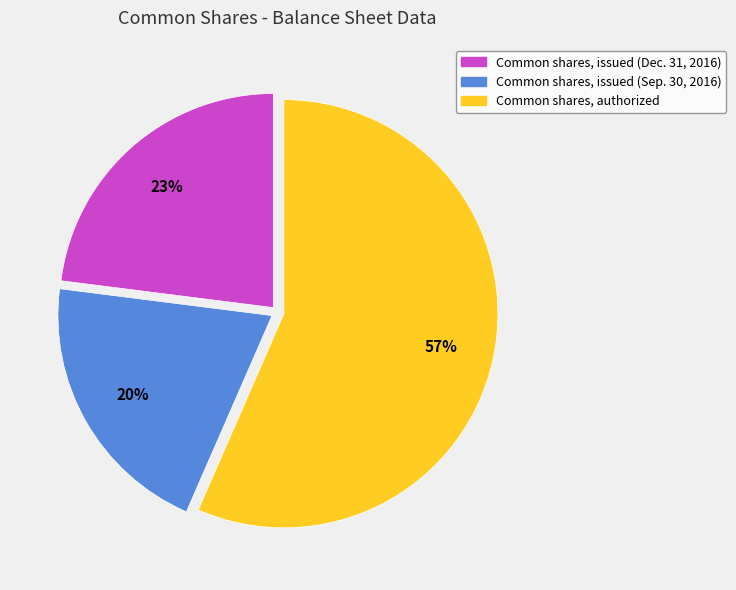

Between Common shares, issued (Dec. 31, 2016) and Common shares, issued (Sep. 30, 2016), which is larger?

Common shares, issued (Dec. 31, 2016)